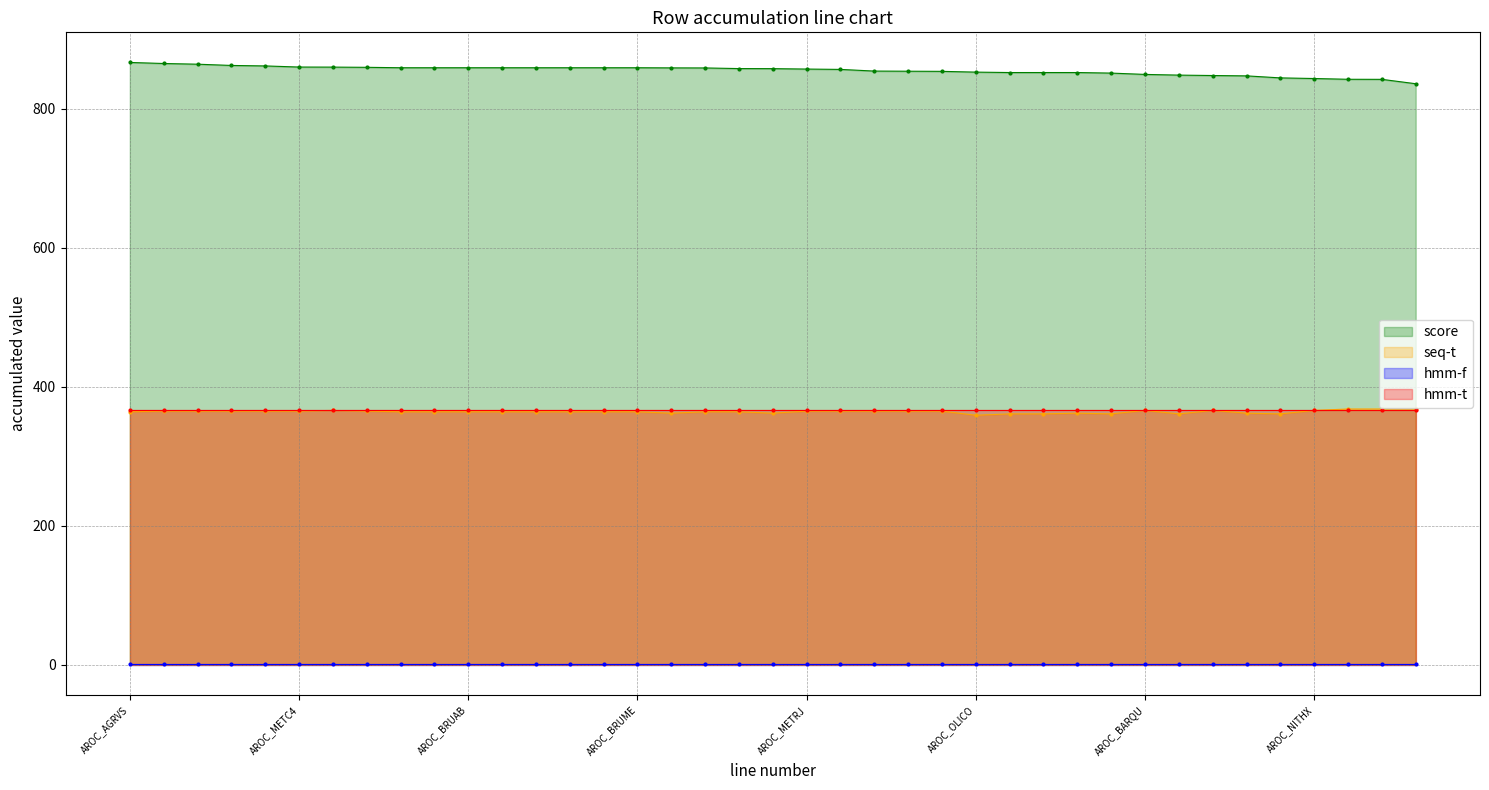

True or false: seq-t and score intersect in this chart.

False